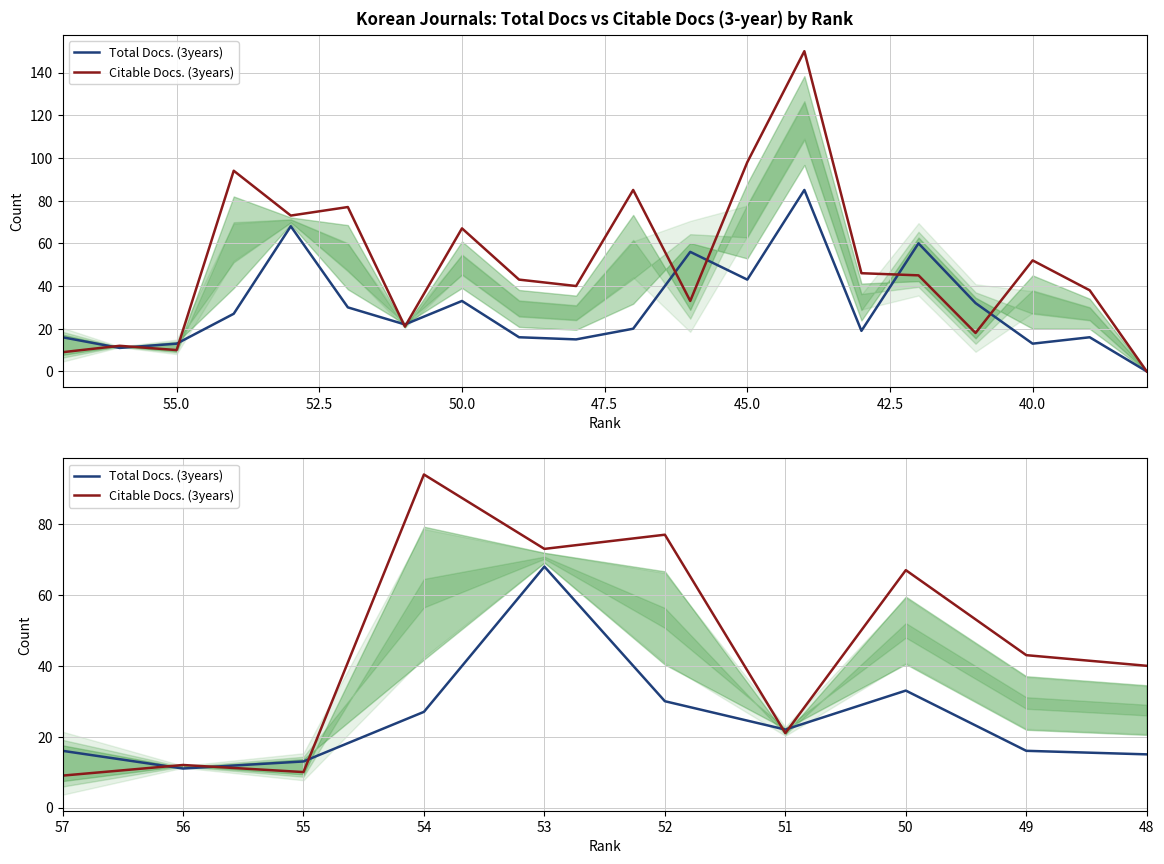

Rank the series by their maximum value, from highest to lowest.

Citable Docs. (3years), Total Docs. (3years)